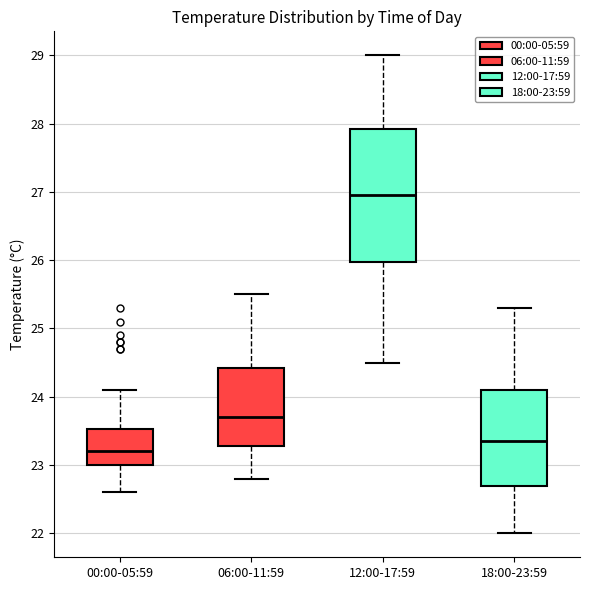

Which box's median line is the lowest?

00:00-05:59